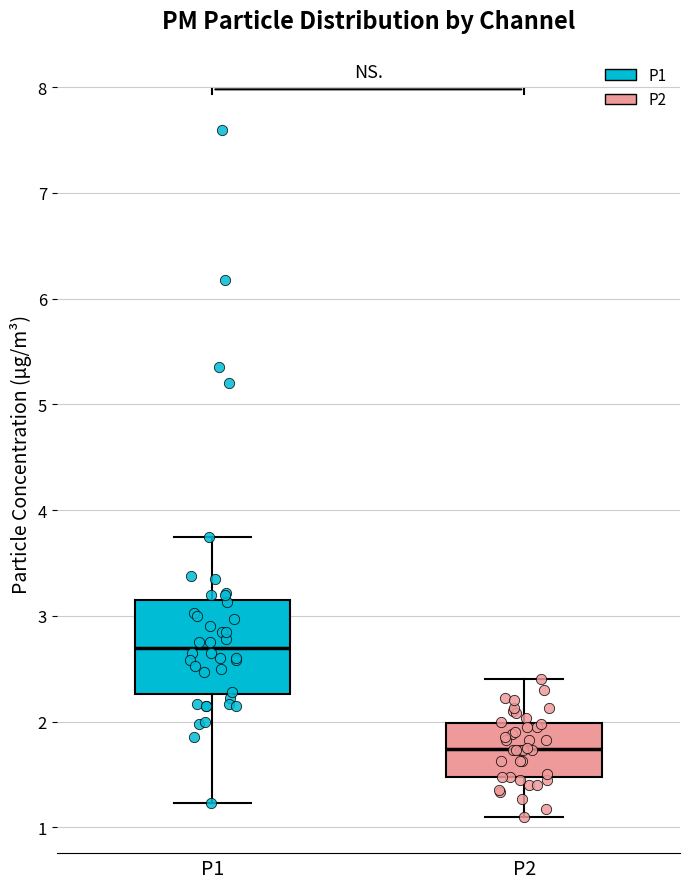

Reading left to right, read every box against the y-axis: the position of its median line, the range the box covers, and the ends of its whiskers. The values are not printed on the chart, so give them approximately, as read against the axis.

P1: median 2.7, box 2.3 to 3.1, whiskers 1.2 to 3.8
P2: median 1.7, box 1.5 to 2.0, whiskers 1.1 to 2.4